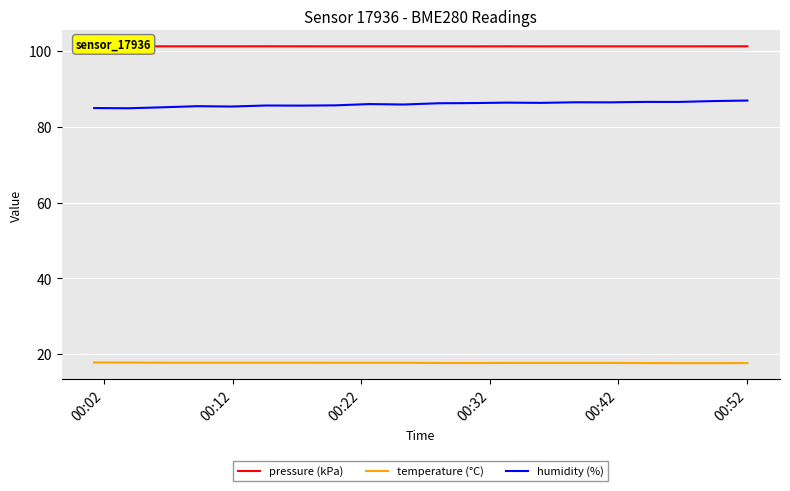

What is the sum of all pressure (kPa) values?

2024.5